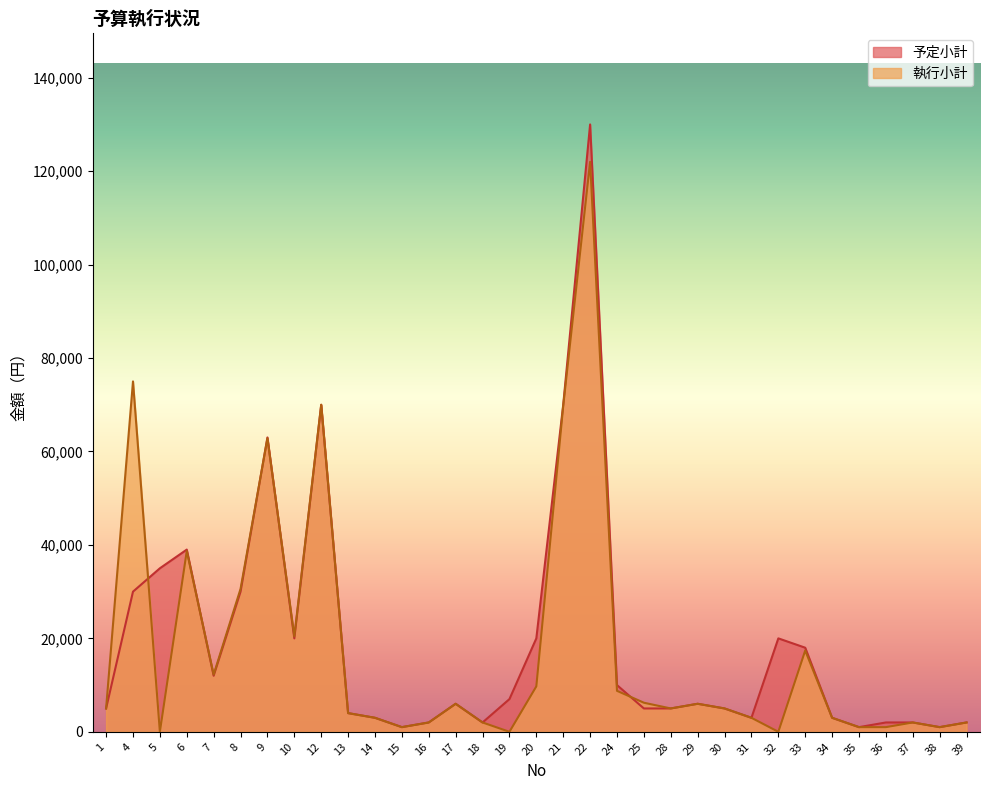

Rank the categories by 予定小計 value from lowest to highest.

15, 35, 38, 16, 18, 36, 37, 39, 14, 31, 34, 13, 1, 25, 28, 30, 17, 29, 19, 24, 7, 33, 10, 20, 32, 4, 8, 5, 6, 9, 12, 21, 22